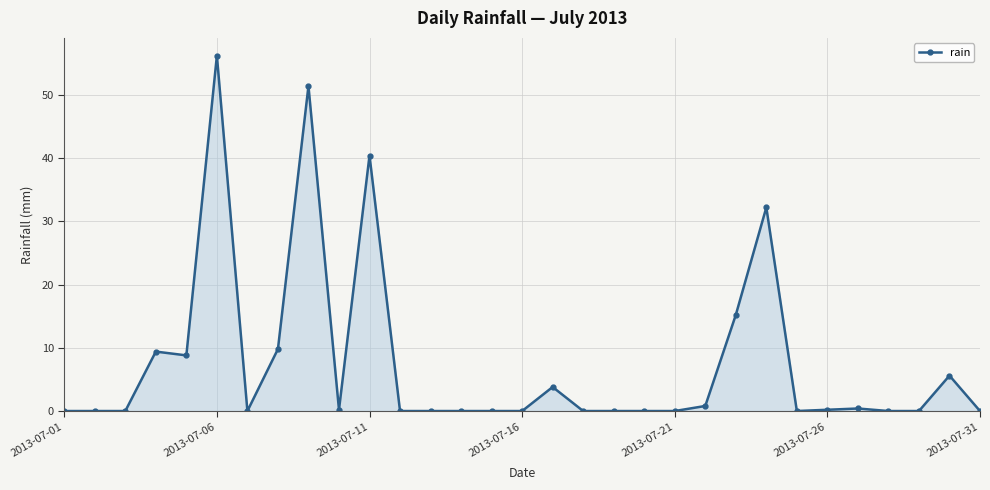

True or false: there are more than 1 points higher than both neighbors.

True